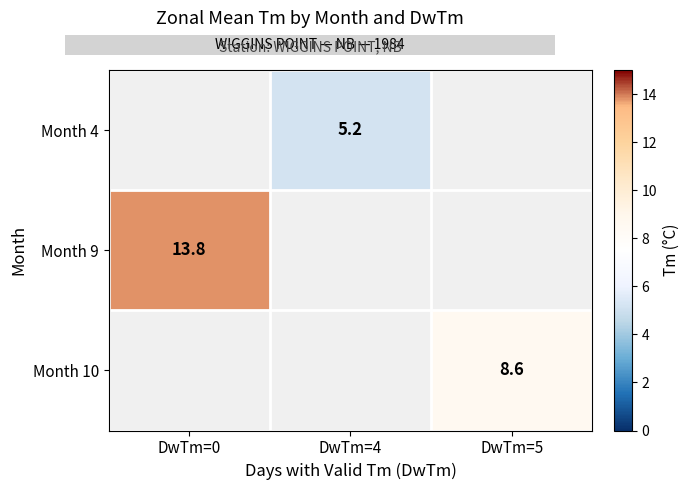

Is the value of Month 9 at DwTm=0 greater than the value of Month 4 at DwTm=4?

Yes